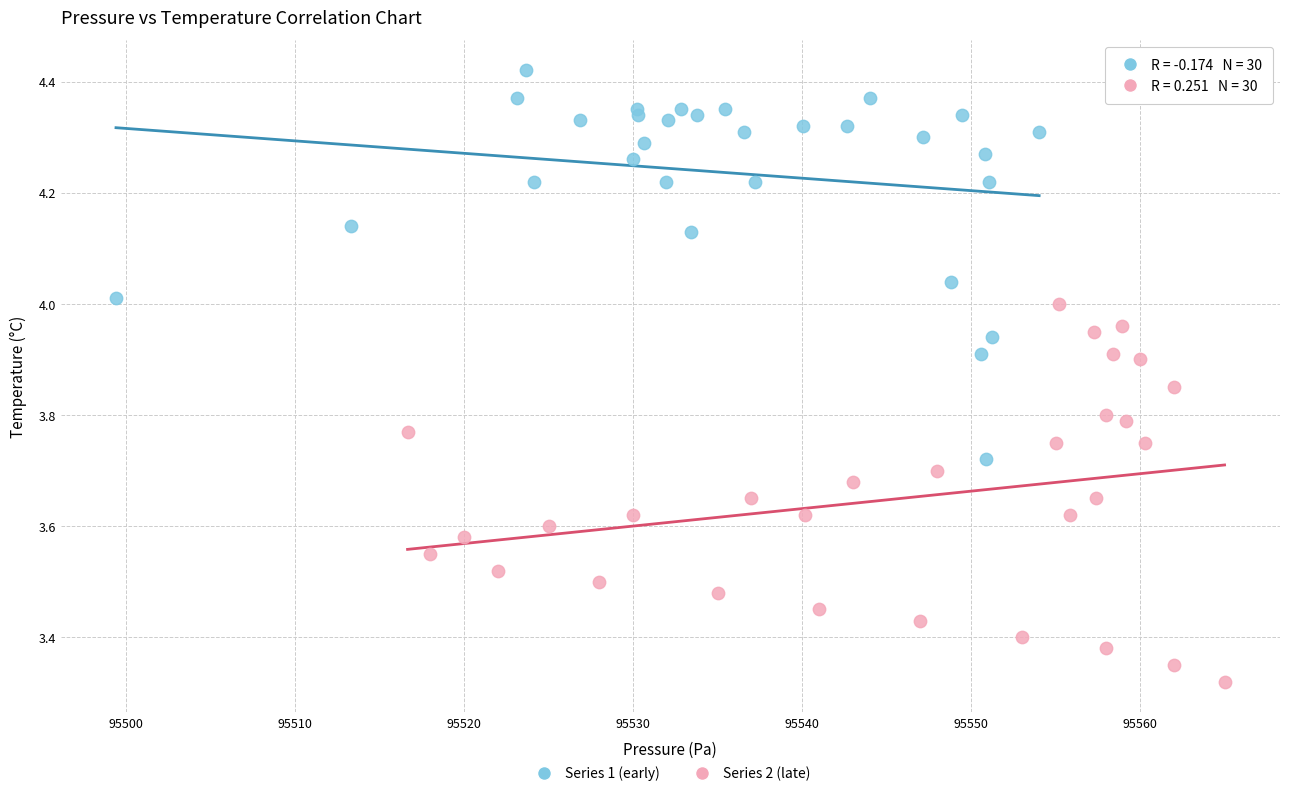

Which series reaches the minimum Y coordinate?

Series 2 (late)